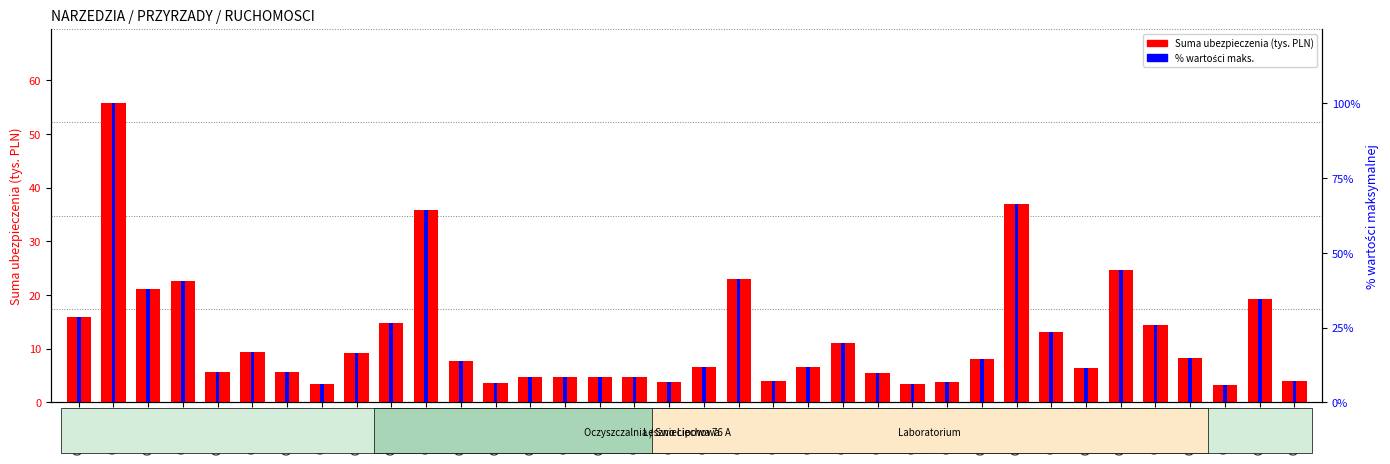

How many data points in % maks. wartości are above 13?

18